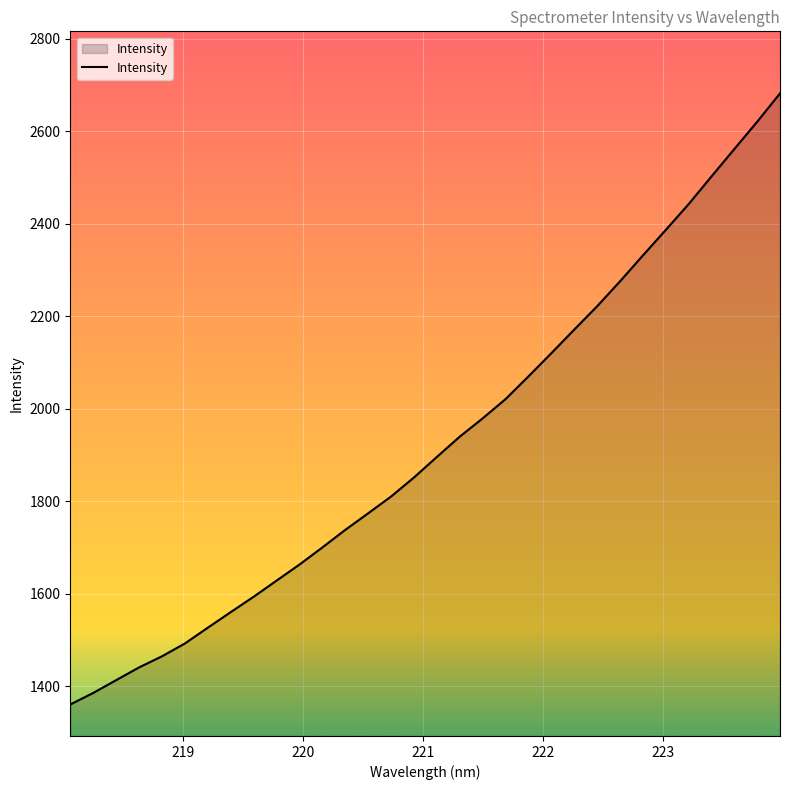

What is the difference between the maximum and minimum values?

1321.0